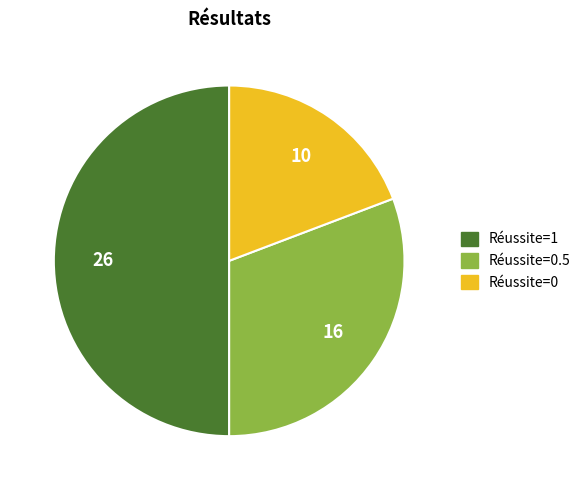

Do Réussite=1 and Réussite=0 together represent more than half of the pie?

Yes